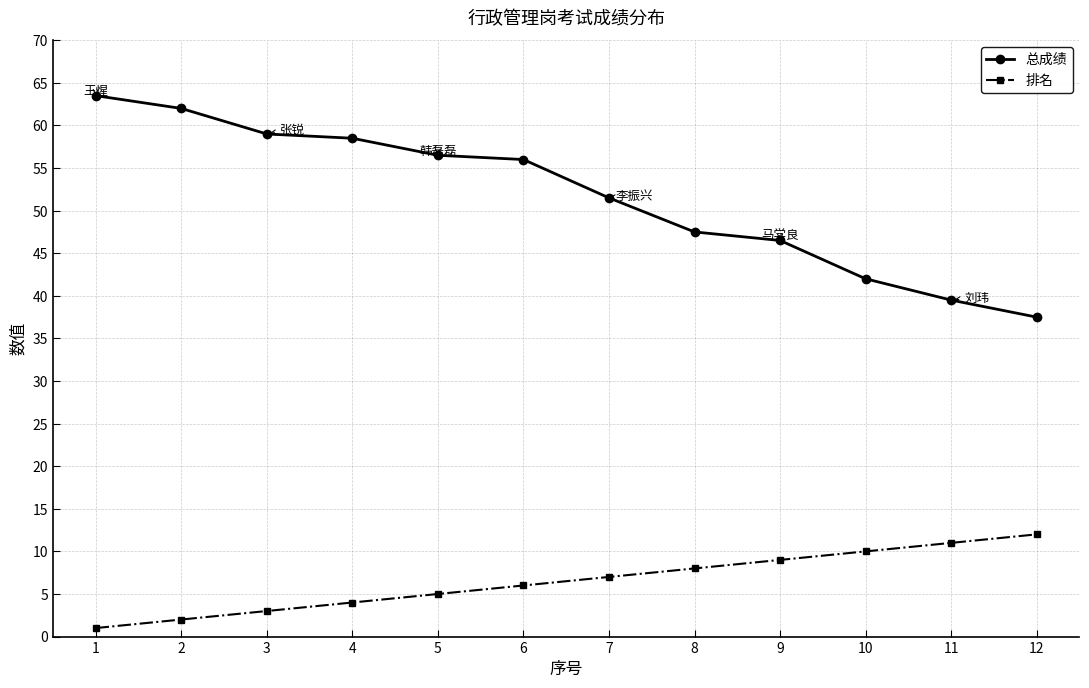

Between 2 and 5, which series saw the biggest shift?

总成绩